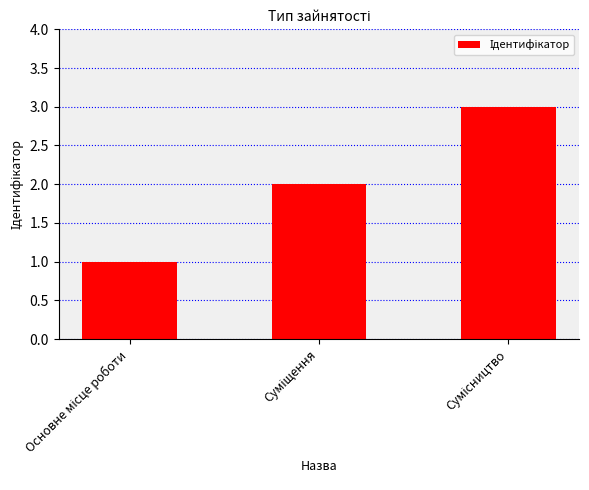

What is the maximum value shown in the chart?

3